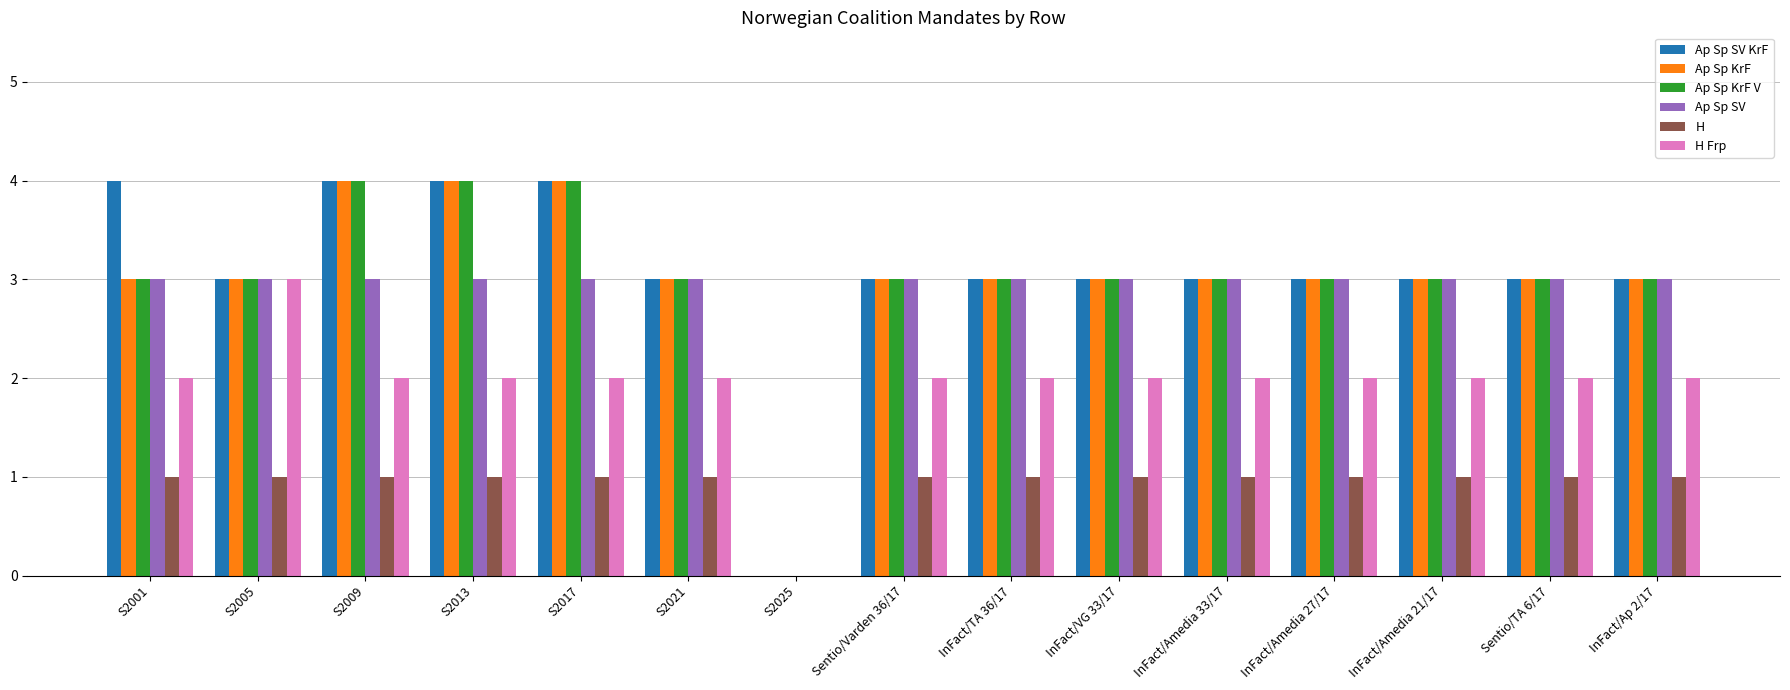

What is the total value across all series at InFact/TA 36/17?

15